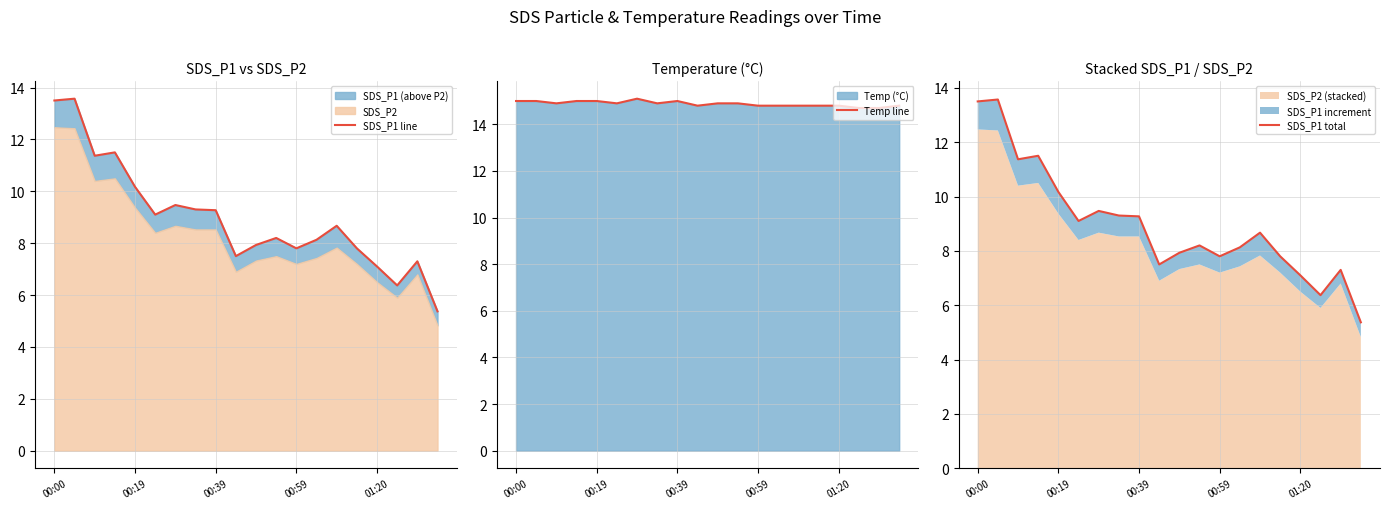

The value of Temp line at 01:20 is 8.3. True or false?

False